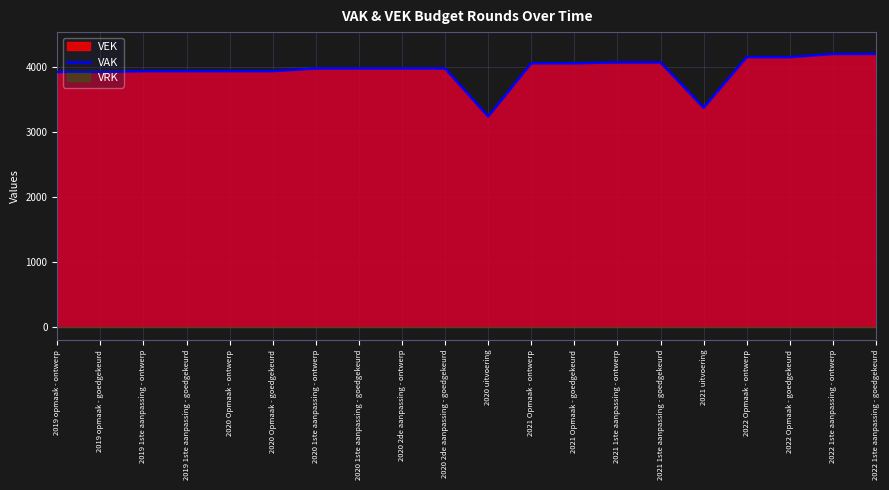

How many data points does each series have?

20